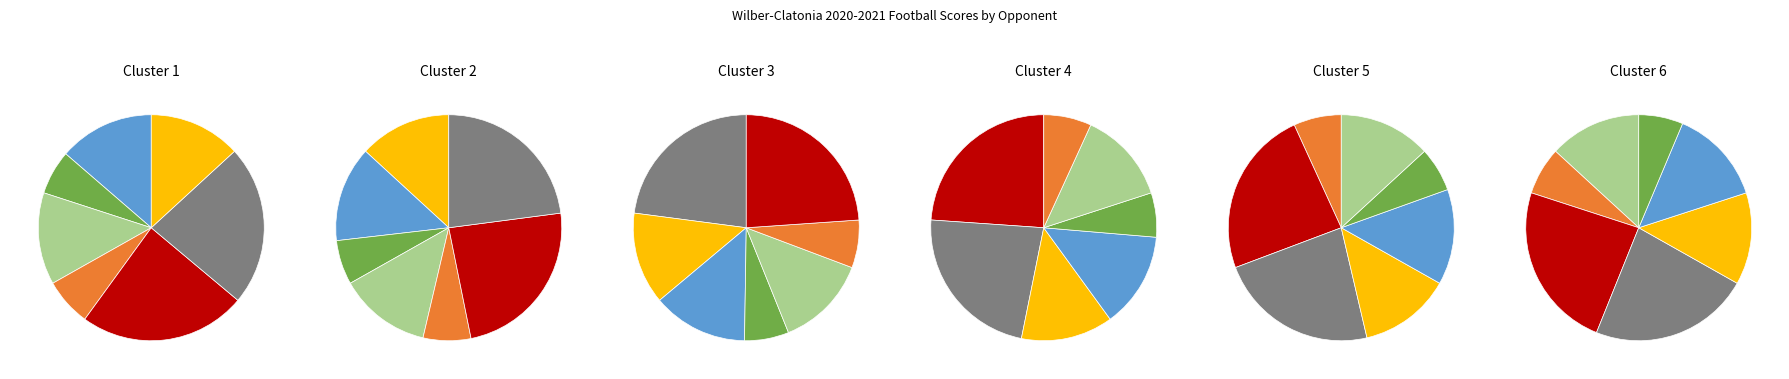

How many segments does this pie chart have?

7